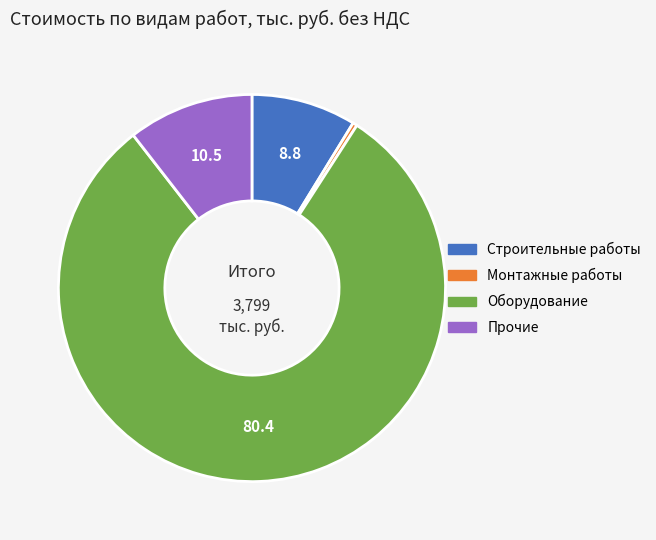

True or false: Монтажные работы accounts for 0% of the total.

True